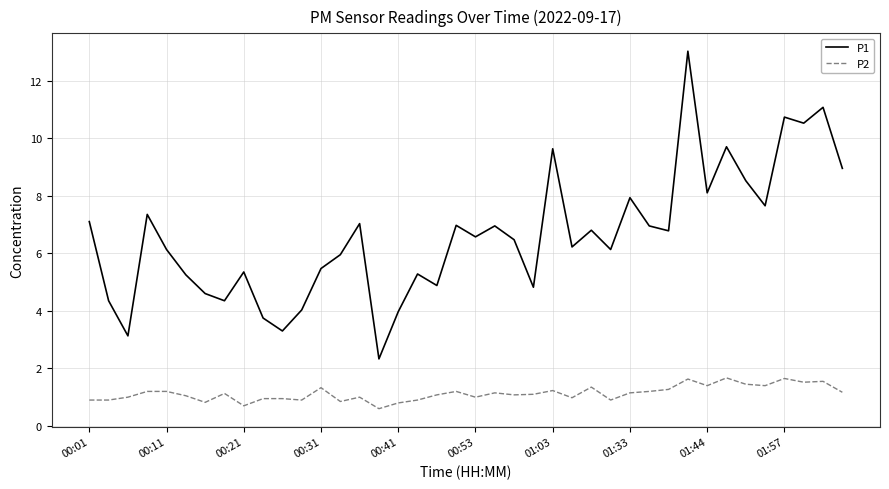

Which series has the widest spread of values?

P1